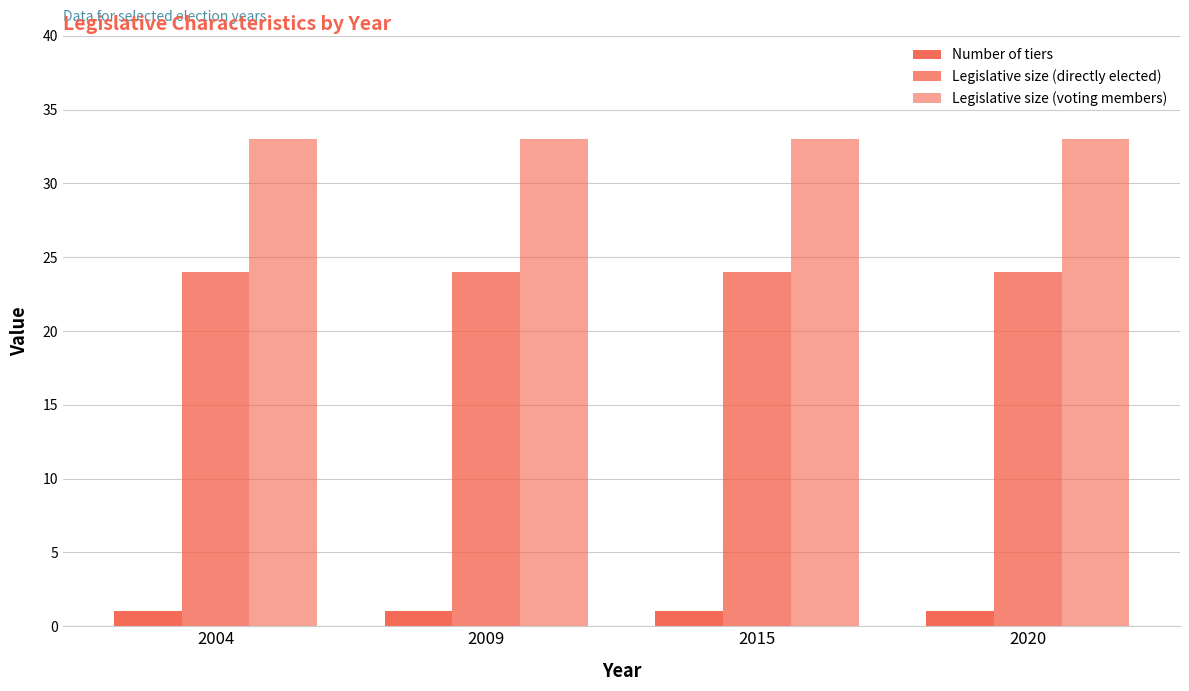

Which category has the lowest value across all series?

2004